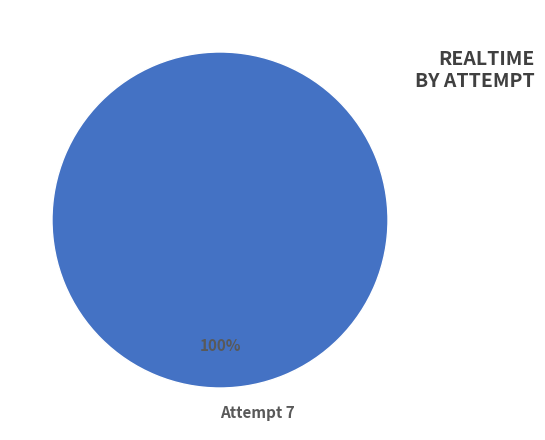

Is it true that Attempt 7 is 100% of the pie?

True